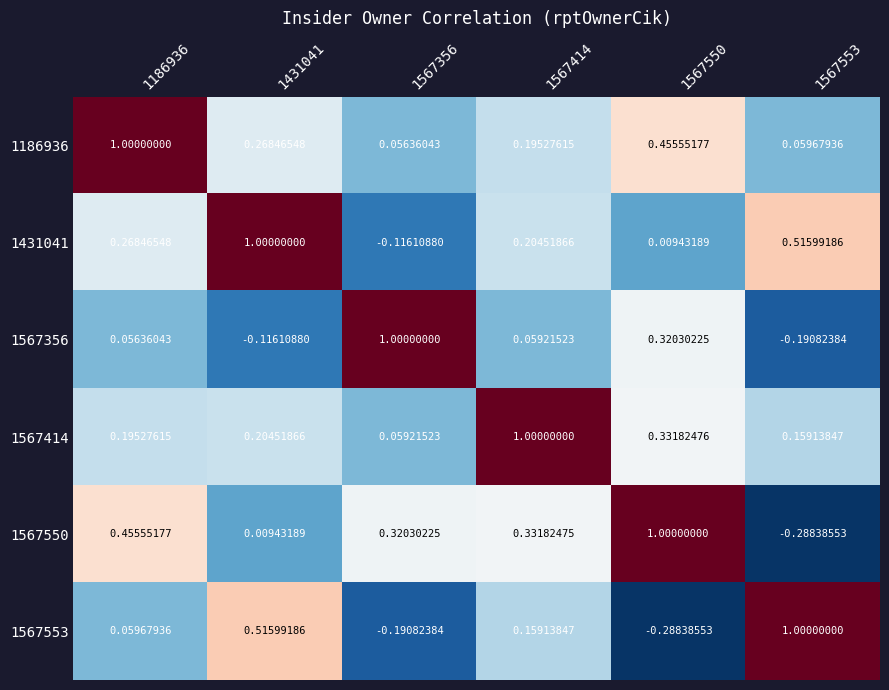

Is the value of 1567553 at 1567553 greater than the value of 1567414 at 1567356?

Yes